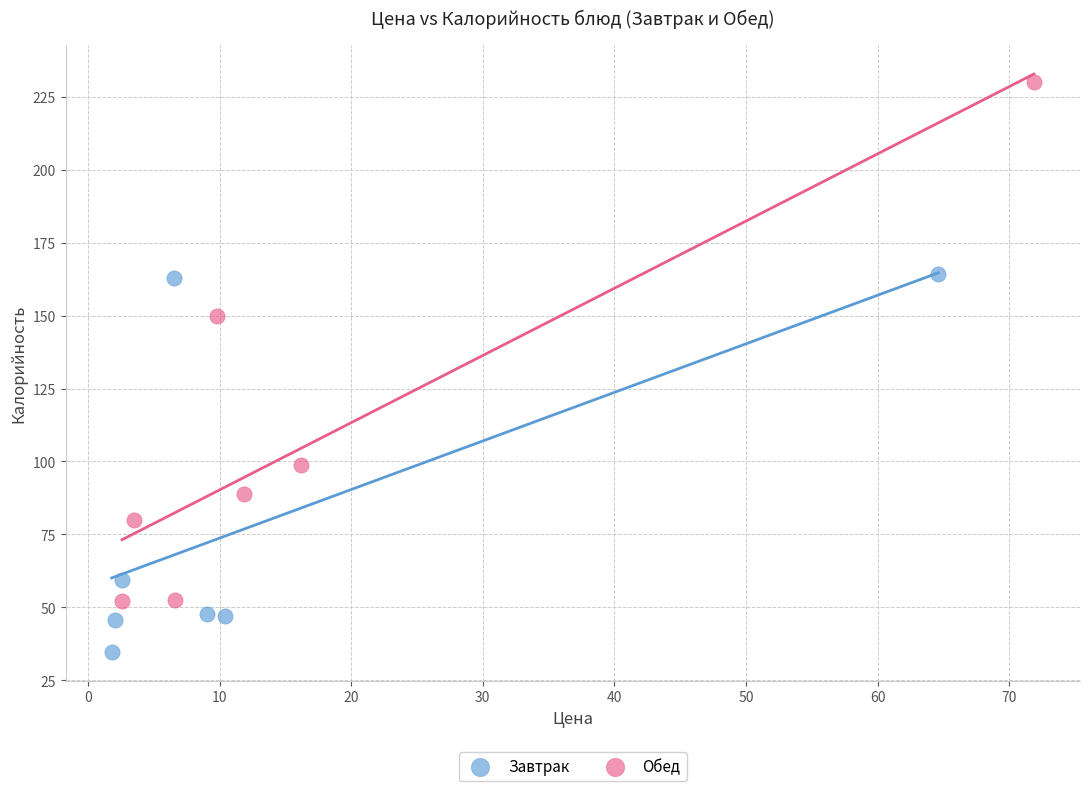

Which series has the widest spread of Y values?

Обед